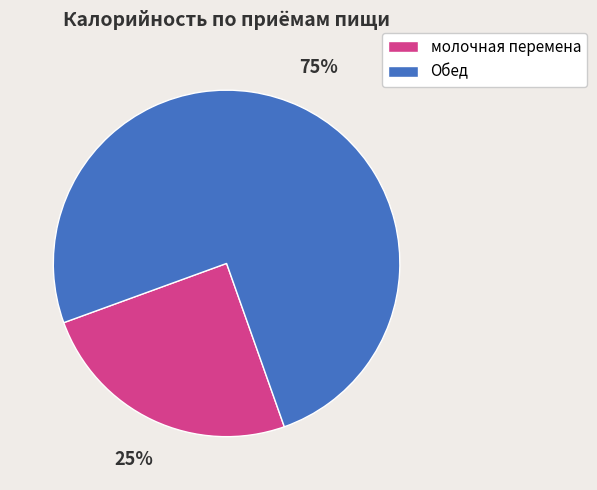

True or false: Обед accounts for 75% of the total.

True